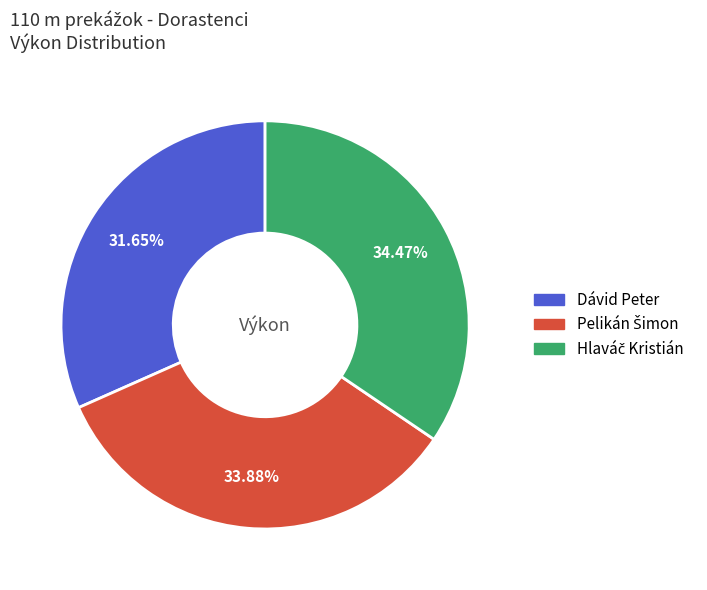

Which slice is the smallest?

Dávid Peter